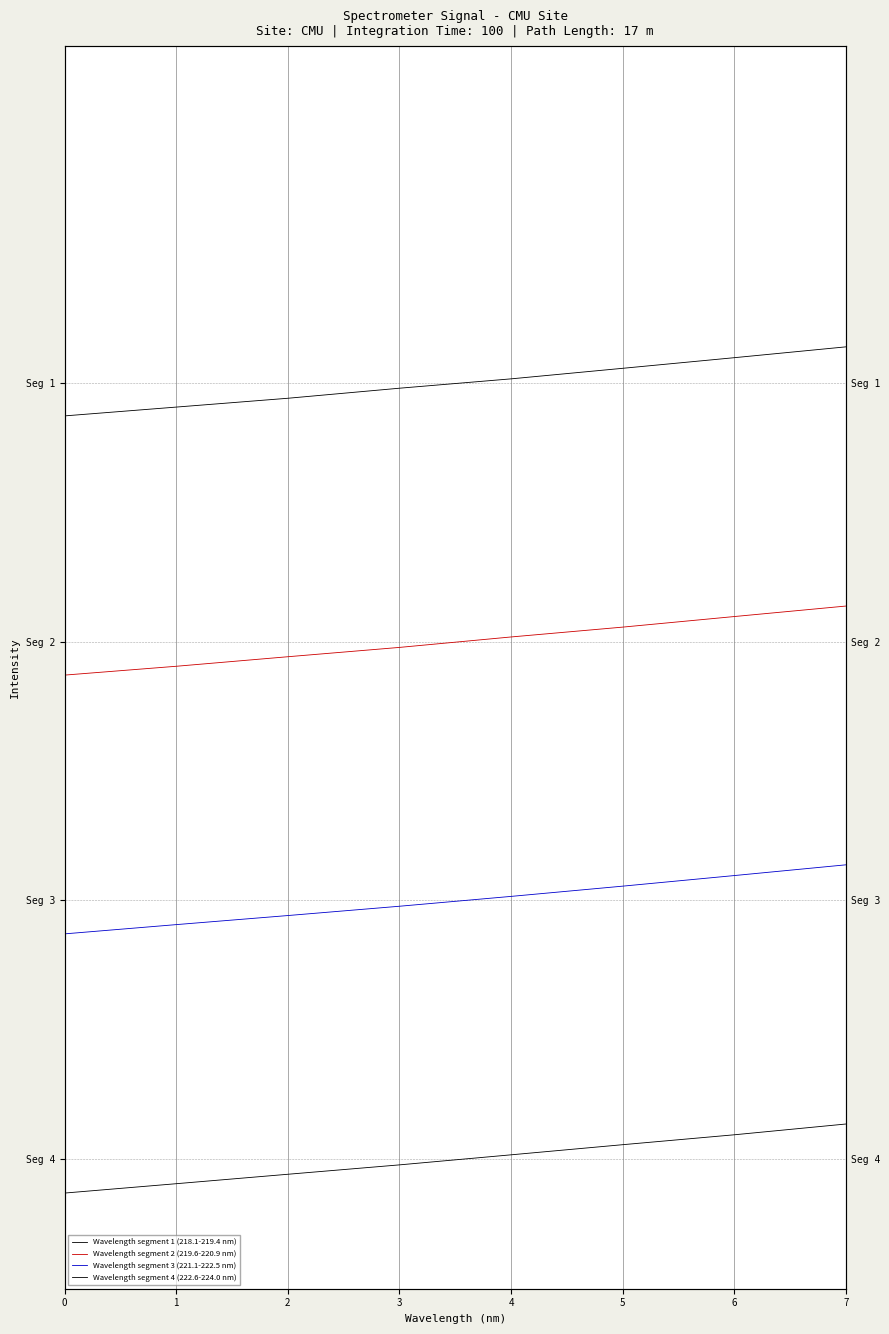

What is the difference between the highest and lowest values at 5?

899.7